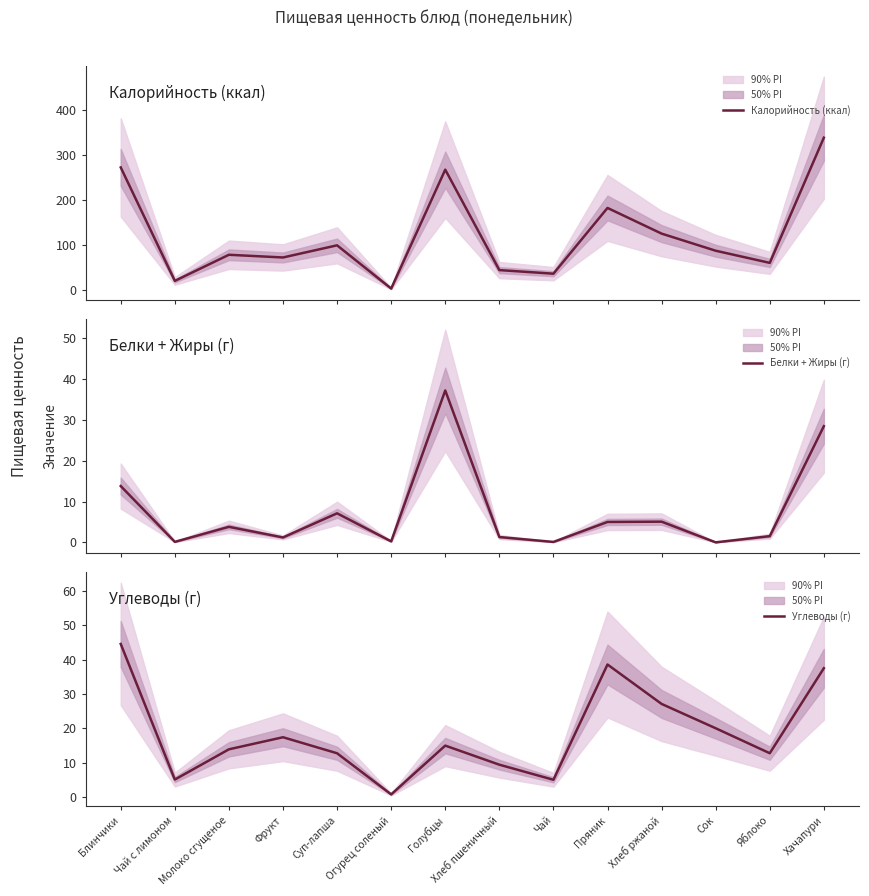

Reading left to right, what are all the values shown in this chart?

Калорийность (ккал): Блинчики=273.0	Чай с лимоном=21.0	Молоко сгущеное=79.0	Фрукт=73.0	Суп-лапша=100.0	Огурец соленый=4.0	Голубцы=268.0	Хлеб пшеничный=45.0	Чай=37.0	Пряник=183.0	Хлеб ржаной=126.0	Сок=88.0	Яблоко=61.0	Хачапури=339.0
Белки + Жиры (г): Блинчики=13.8	Чай с лимоном=0.1	Молоко сгущеное=3.8	Фрукт=1.2	Суп-лапша=7.1	Огурец соленый=0.2	Голубцы=37.2	Хлеб пшеничный=1.3	Чай=0.1	Пряник=5.0	Хлеб ржаной=5.1	Сок=0.0	Яблоко=1.5	Хачапури=28.5
Углеводы (г): Блинчики=44.6	Чай с лимоном=5.1	Молоко сгущеное=13.9	Фрукт=17.4	Суп-лапша=12.7	Огурец соленый=0.7	Голубцы=15.0	Хлеб пшеничный=9.4	Чай=5.0	Пряник=38.6	Хлеб ржаной=27.1	Сок=20.0	Яблоко=12.7	Хачапури=37.5